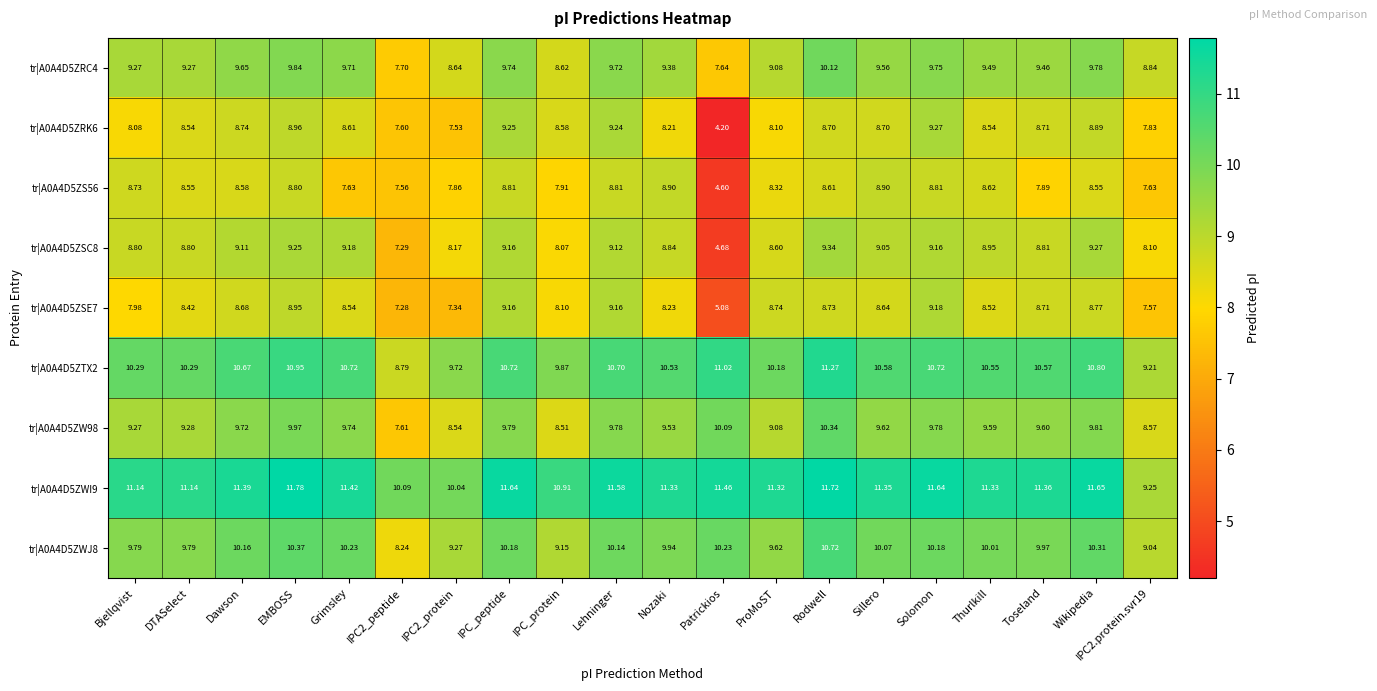

Count the number of data series in this chart.

9